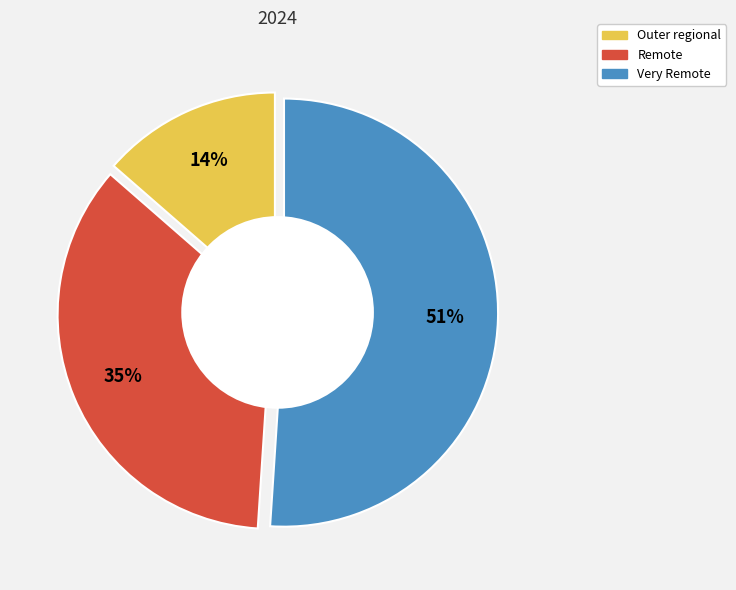

Is the sum of Outer regional and Very Remote greater than half?

Yes